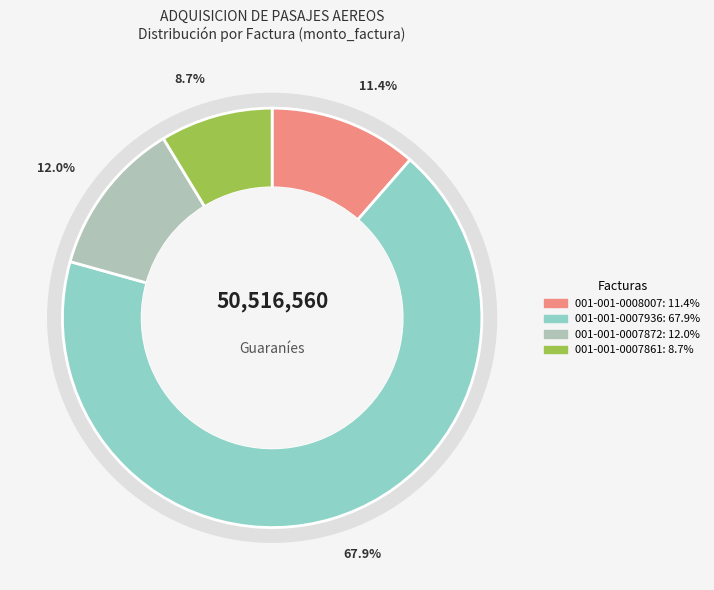

What is the total percentage of 001-001-0008007 and 001-001-0007861?

20.1%